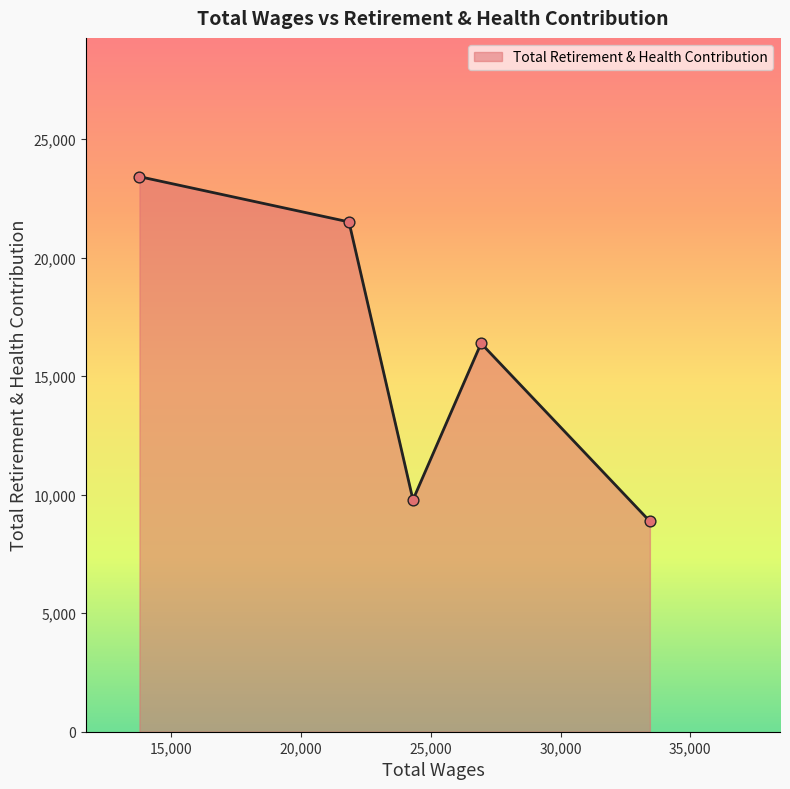

True or false: there are more than 2 points higher than both neighbors.

False